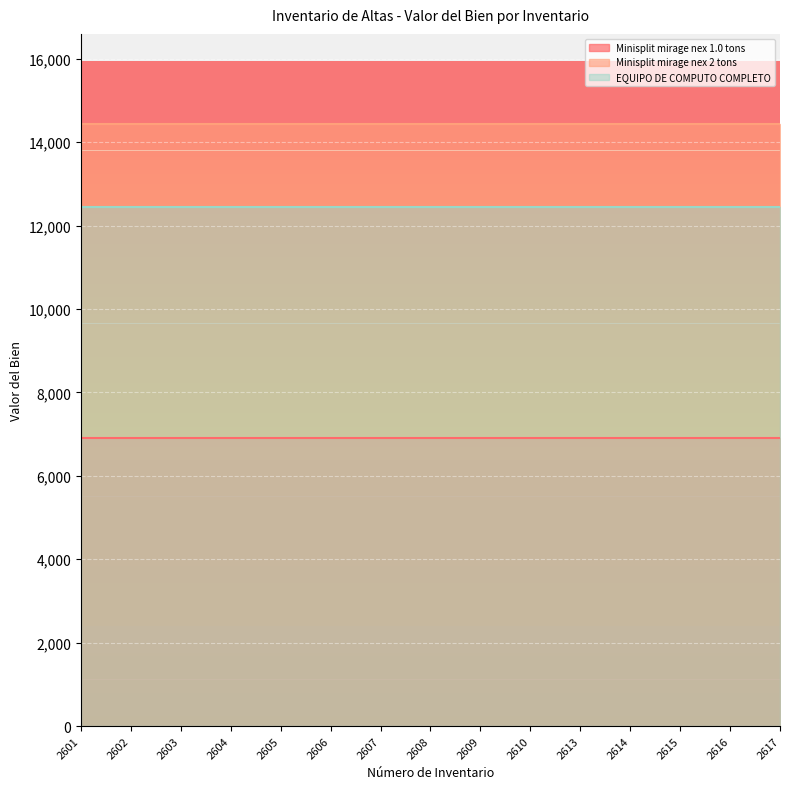

What is the highest value of the Minisplit mirage nex 2 tons series?

14432.3